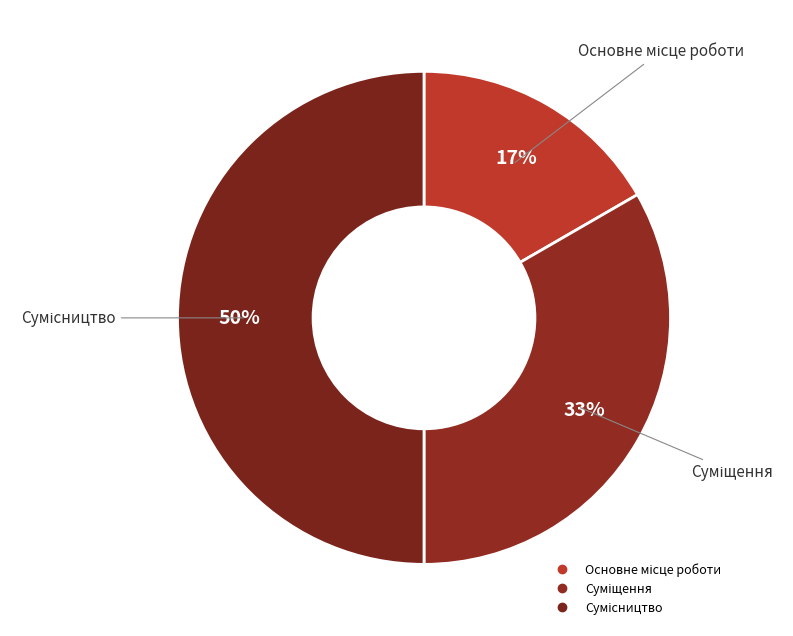

How many segments does this pie chart have?

3